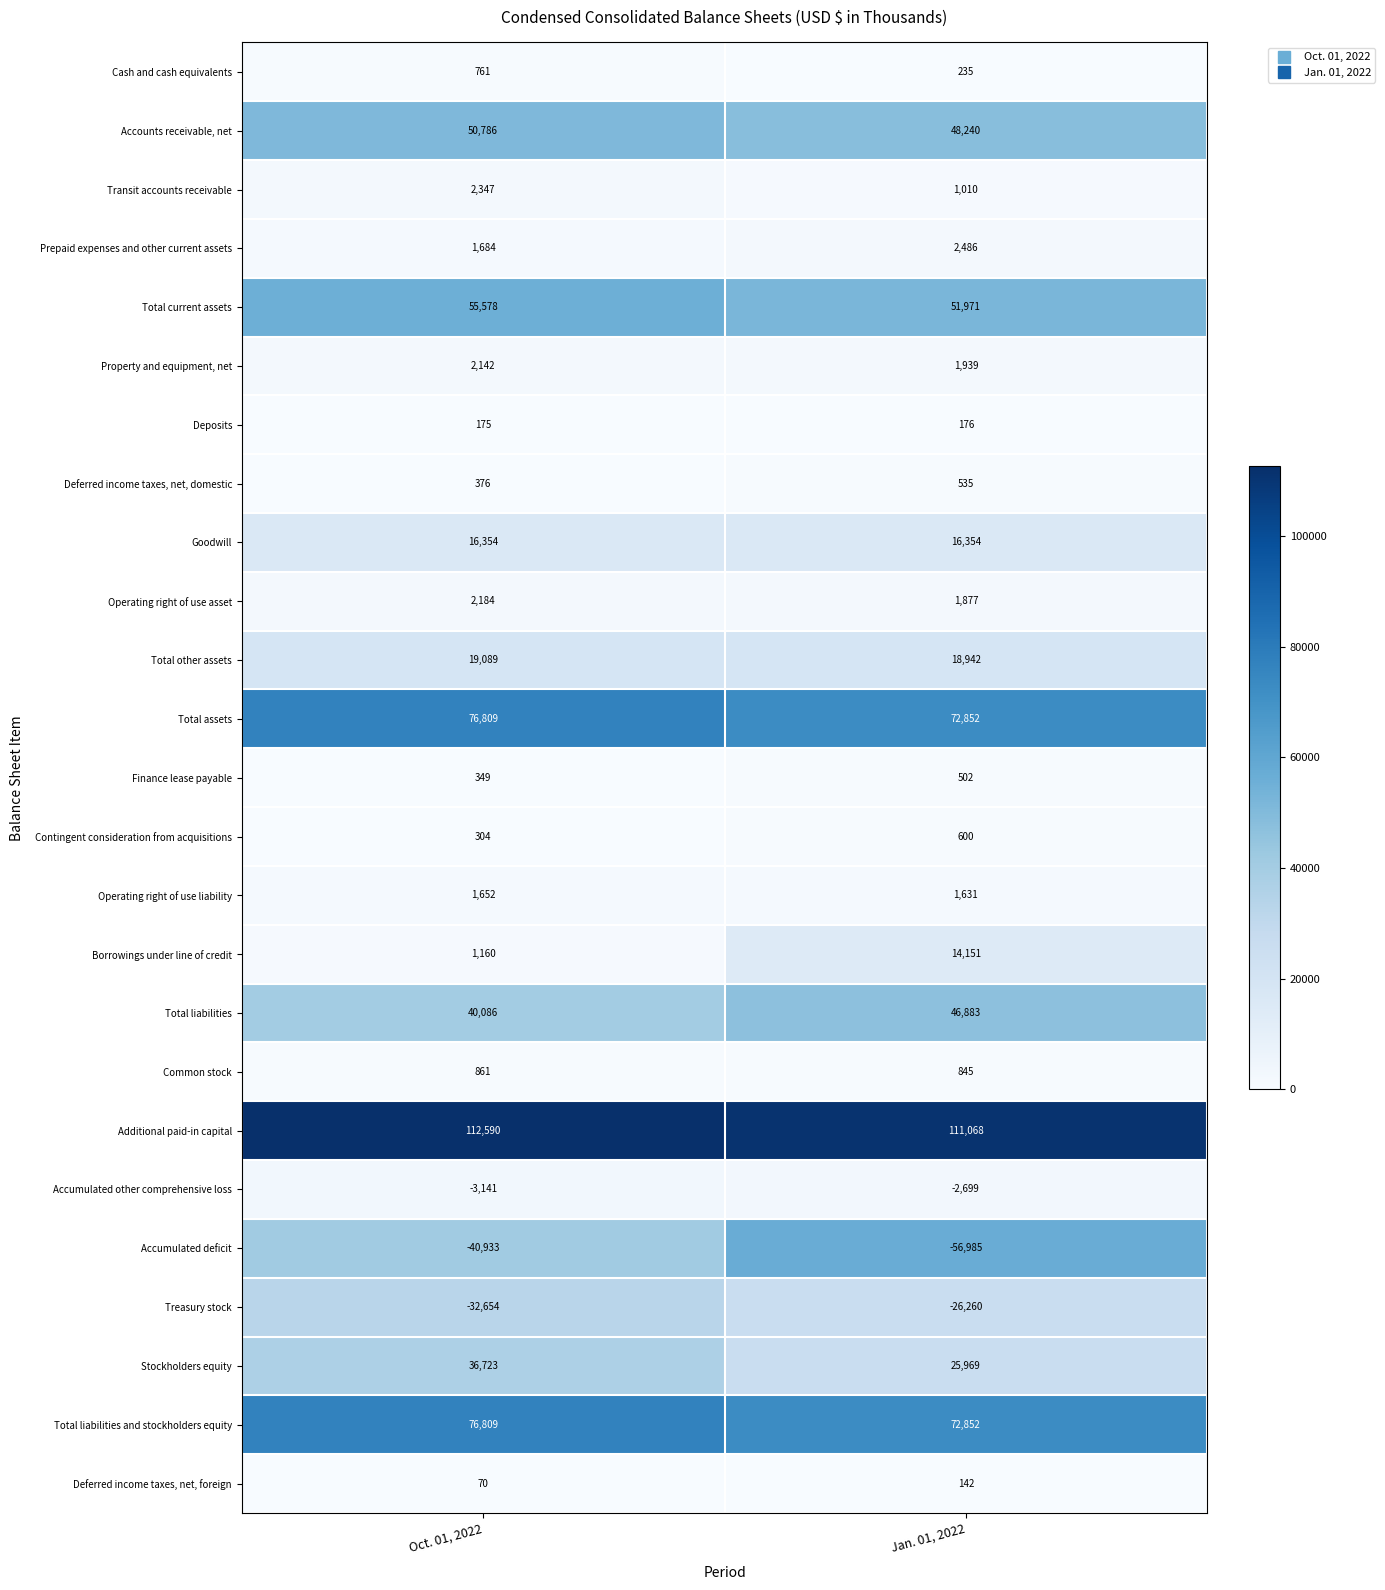

Is it true that Prepaid expenses and other current assets equals 2486 at Jan. 01, 2022?

True